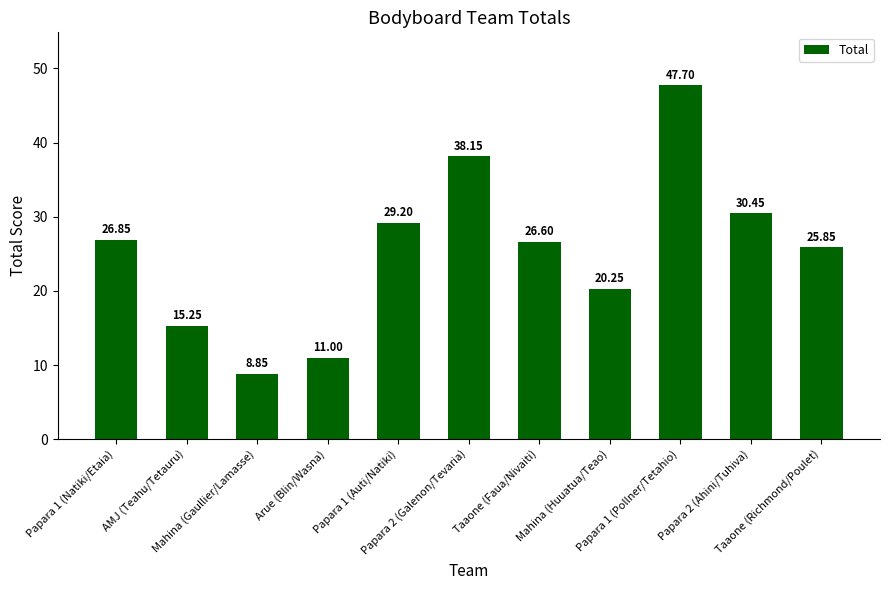

Is it true that the value at Taaone (Faua/Nivaiti) is 36.6?

False